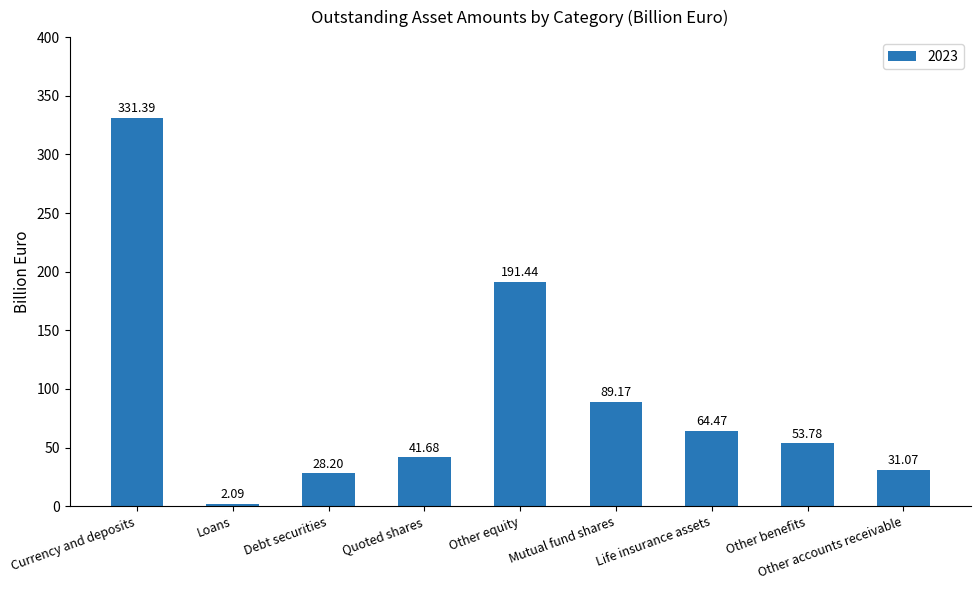

What is the difference between the maximum and minimum values?

329.3